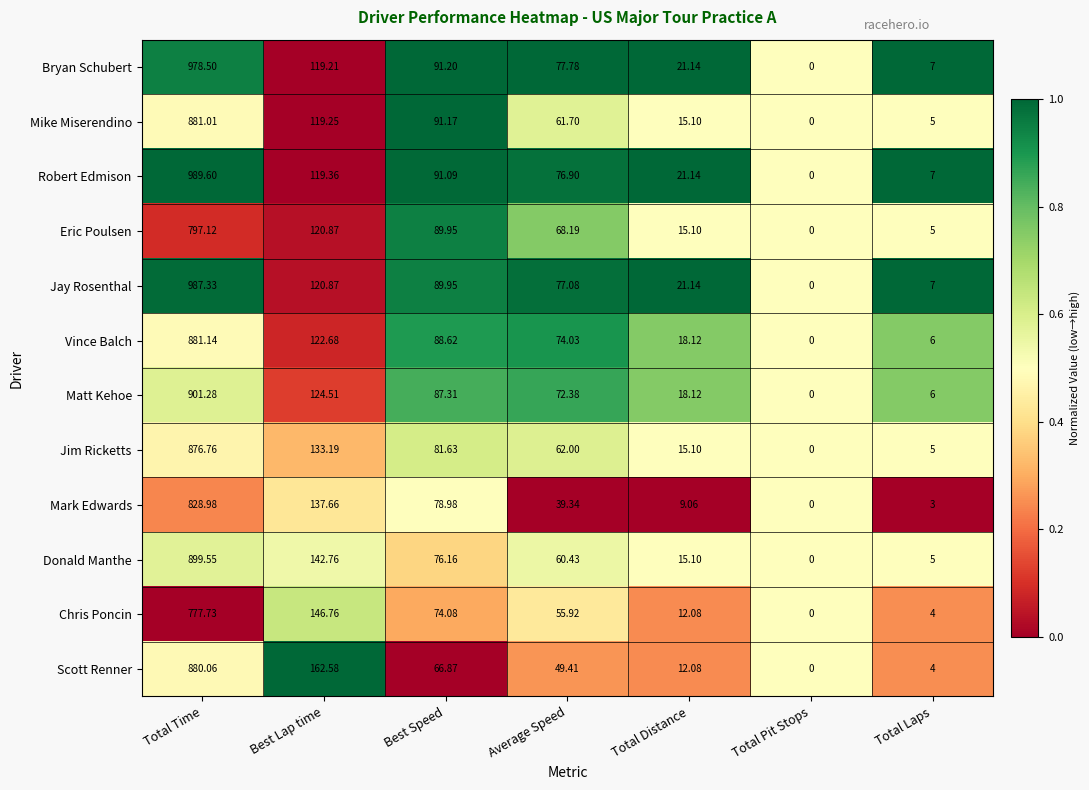

Rank the series by their maximum value, from highest to lowest.

Robert Edmison, Jay Rosenthal, Bryan Schubert, Matt Kehoe, Donald Manthe, Vince Balch, Mike Miserendino, Scott Renner, Jim Ricketts, Mark Edwards, Eric Poulsen, Chris Poncin